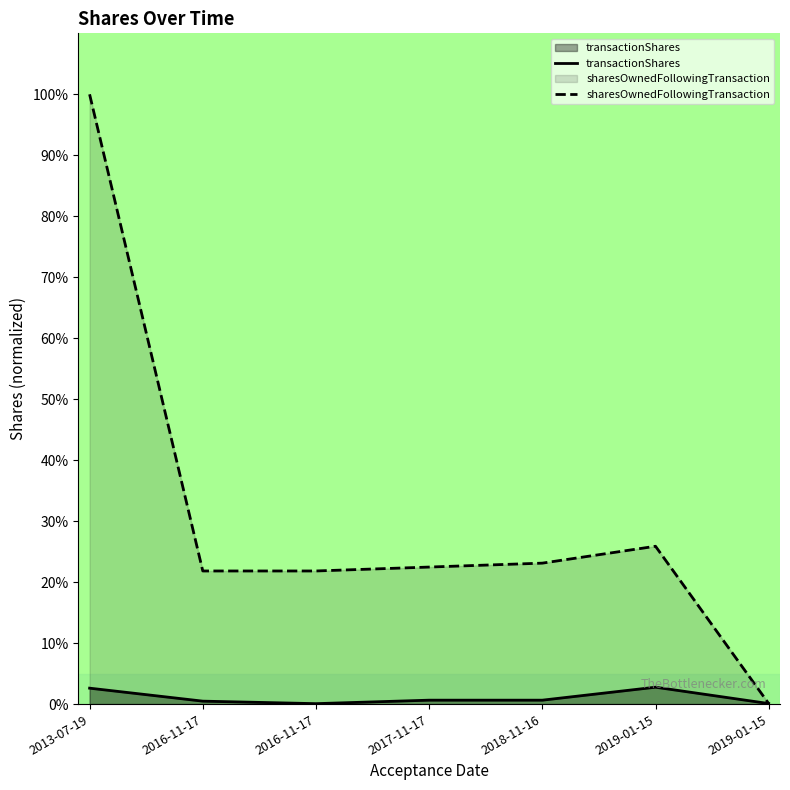

How many lines are shown in the chart?

2